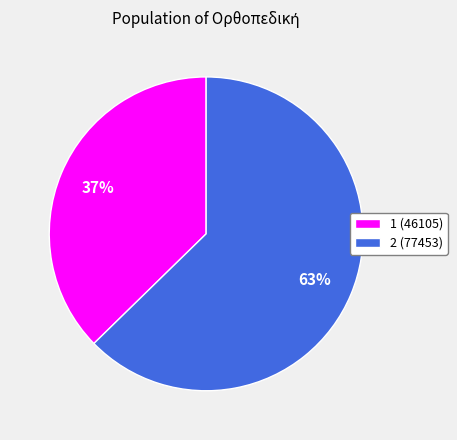

To the nearest percent, what is the combined percentage of 1 and 2?

100%